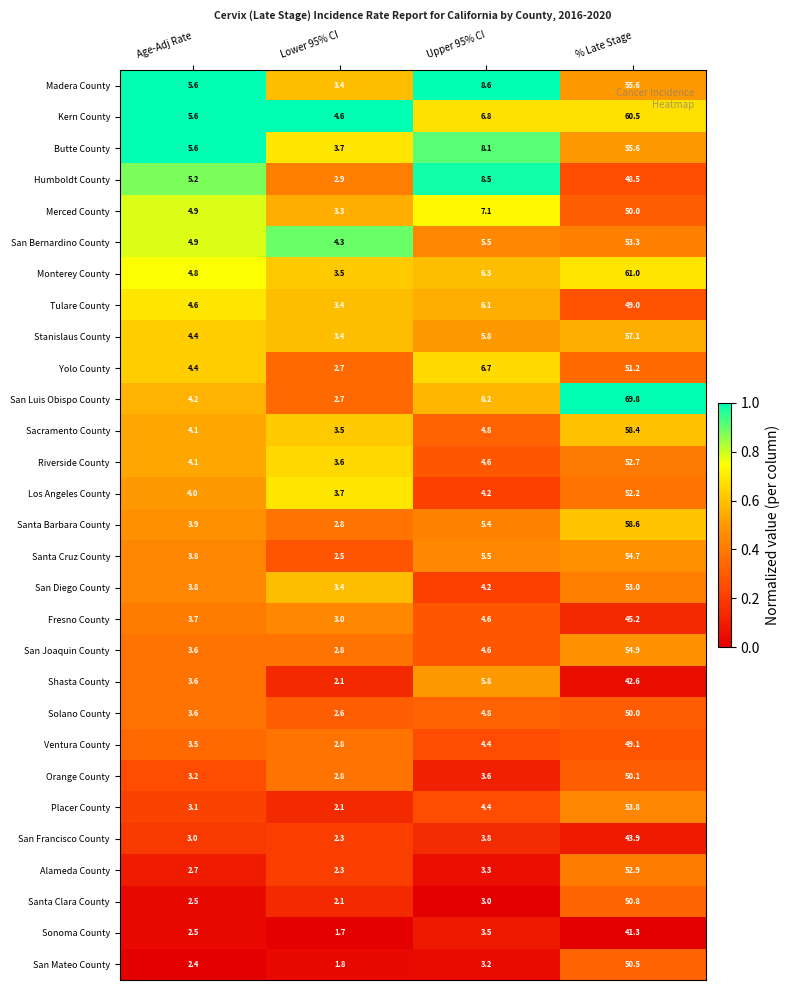

What is the maximum value shown in the chart?

69.8